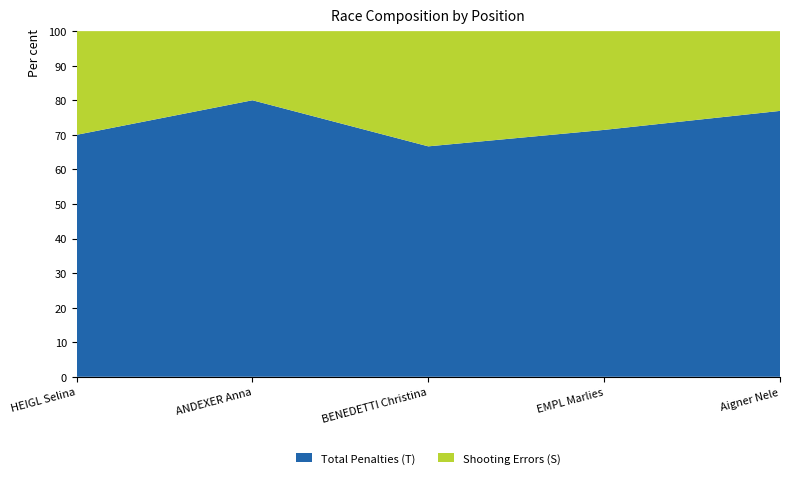

Reading left to right, extract all data points from this chart.

Total Penalties (T): 7	8	8	5	10
Shooting Errors (S): 3	2	4	2	3